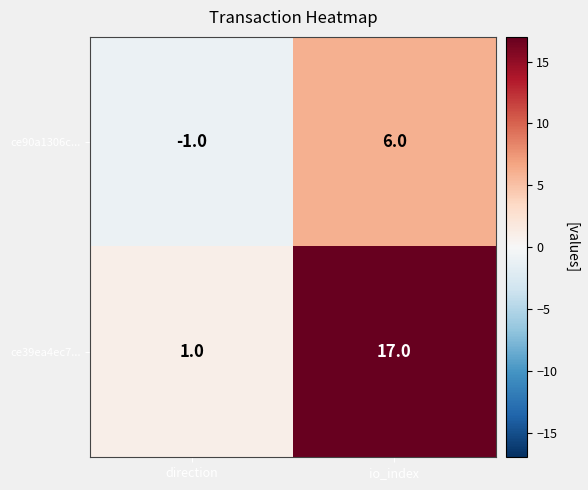

At how many categories does at least one series exceed 9?

1